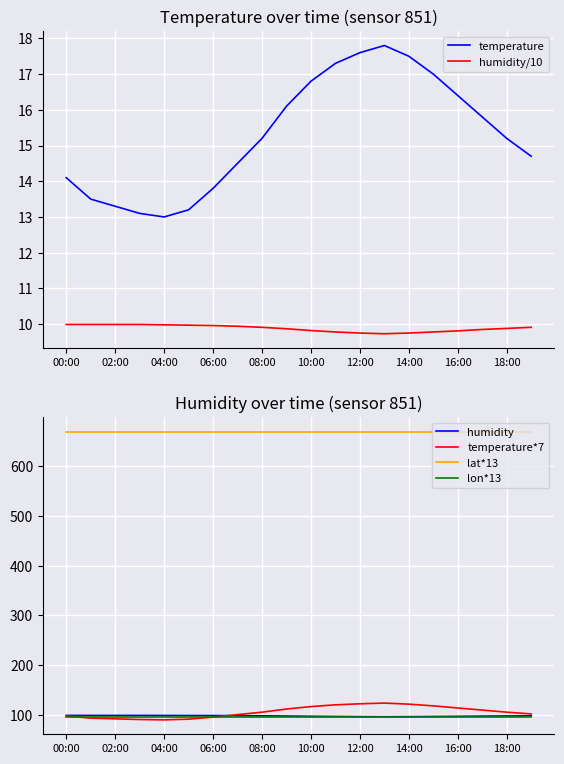

True or false: temperature*7 and temperature cross at least once.

False